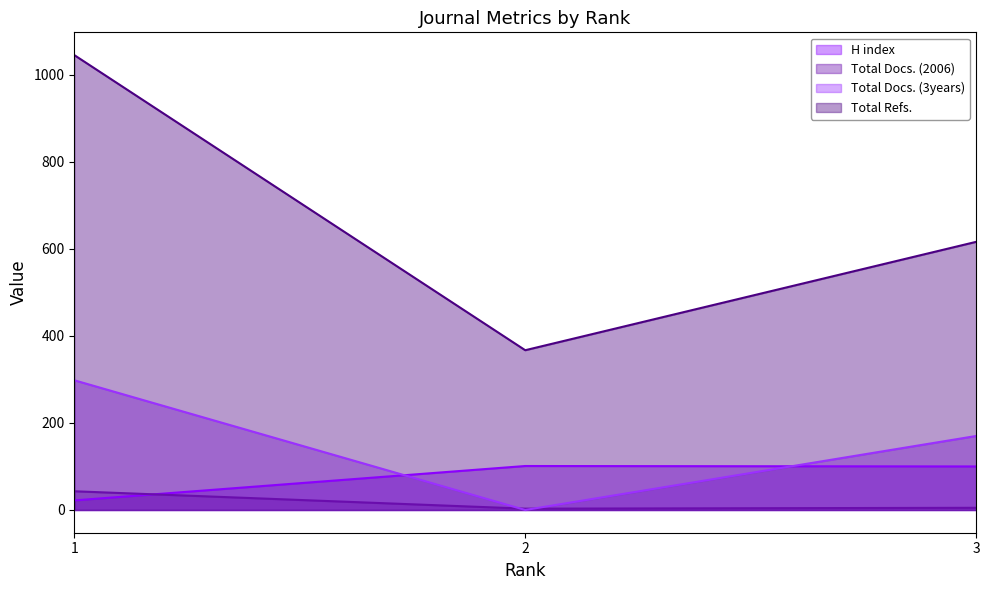

At which category does the chart reach its minimum across all series?

2